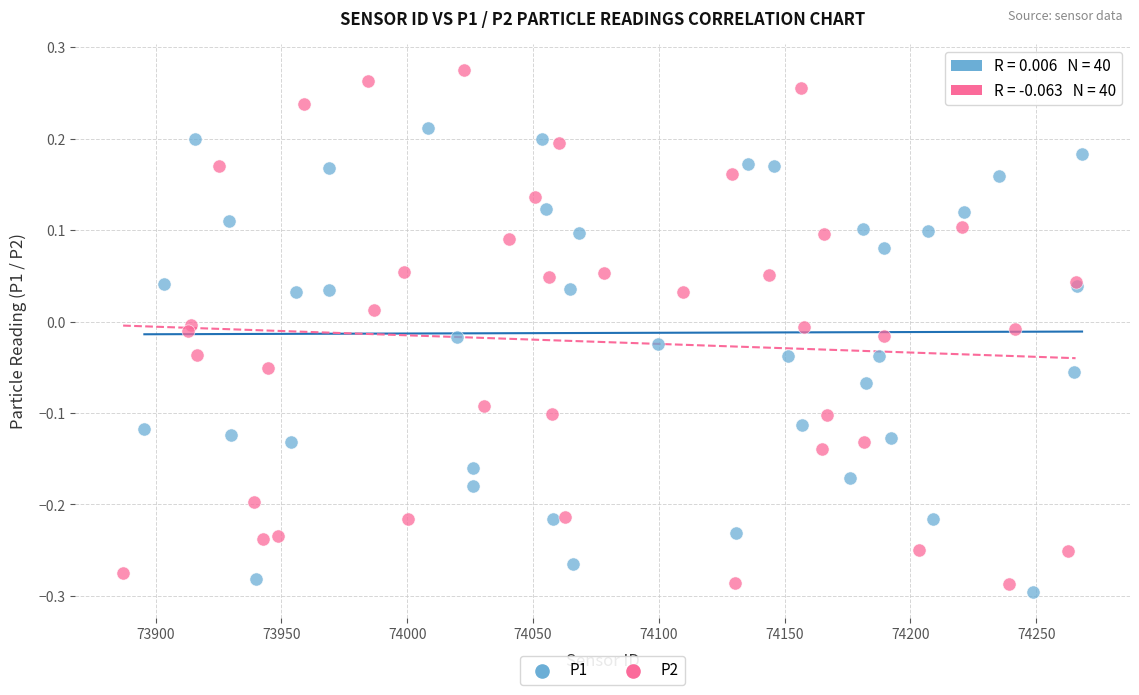

Which series reaches the maximum Y coordinate?

P2